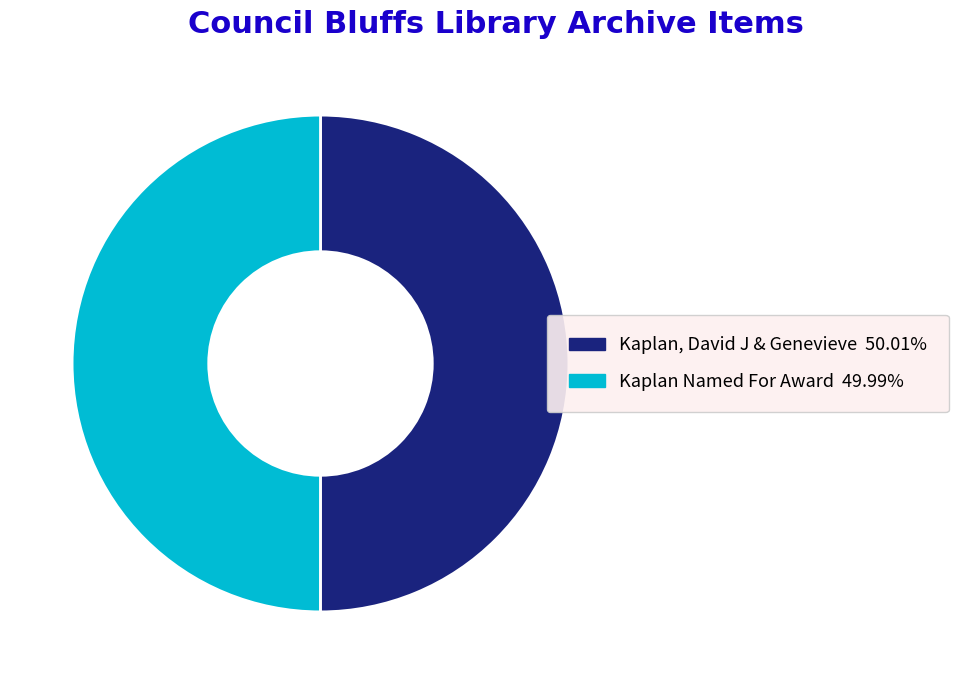

Approximately how many times larger is the value at Kaplan, David J & Genevieve compared to Kaplan Named For Award?

1.0